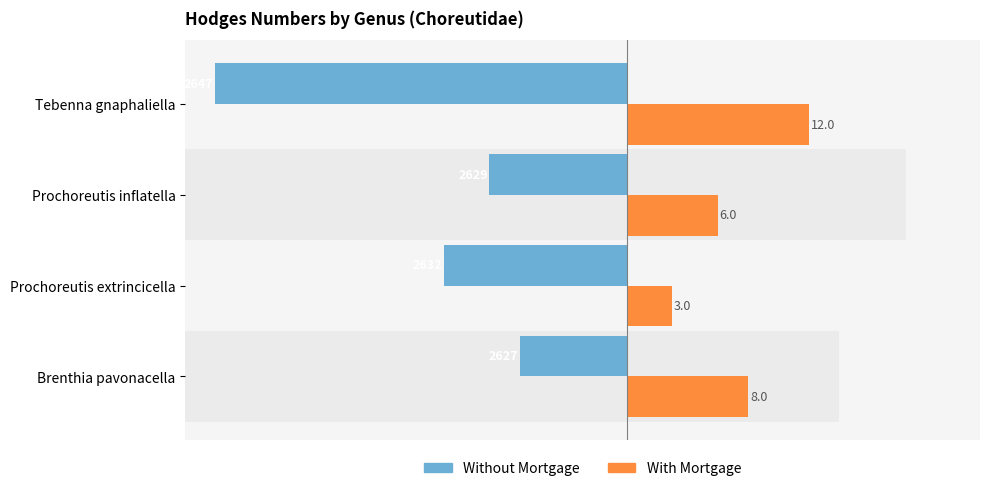

What is the total value across all series at Tebenna gnaphaliella?

-15